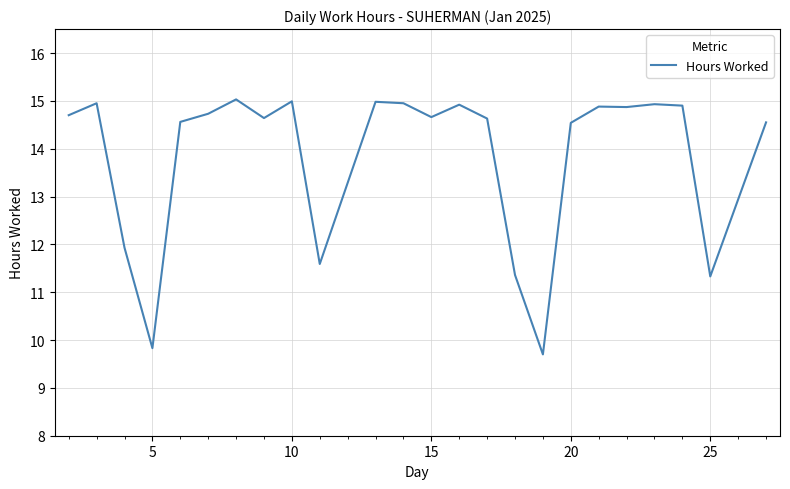

What is the maximum value shown in the chart?

15.0